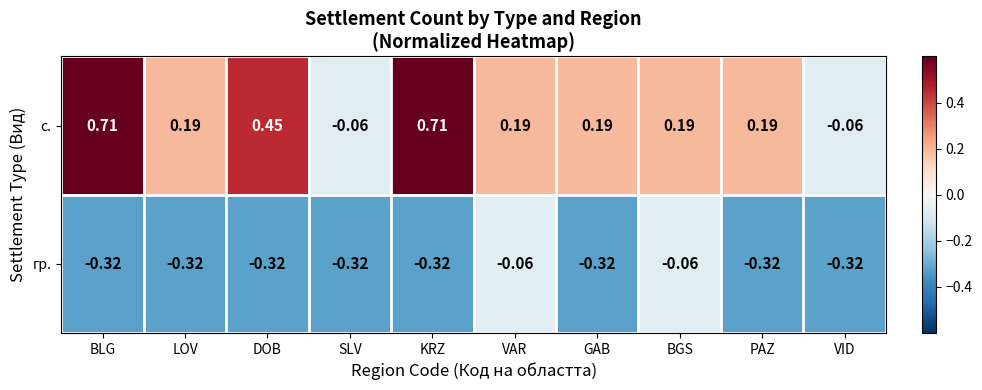

Which series has the largest total across all categories?

с.